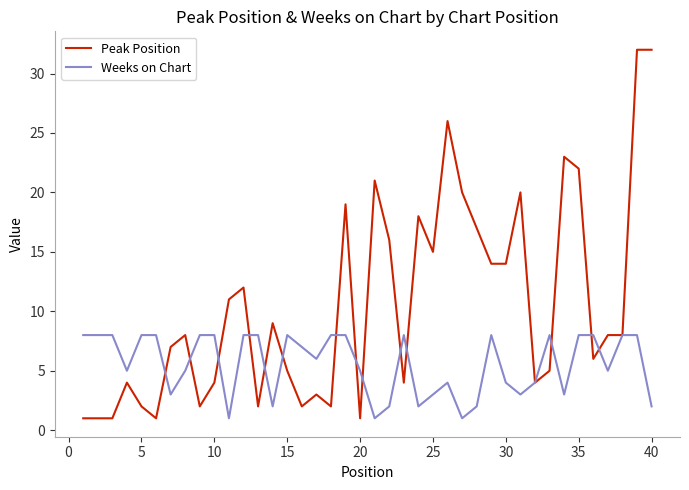

Which series has the widest spread of values?

Peak Position